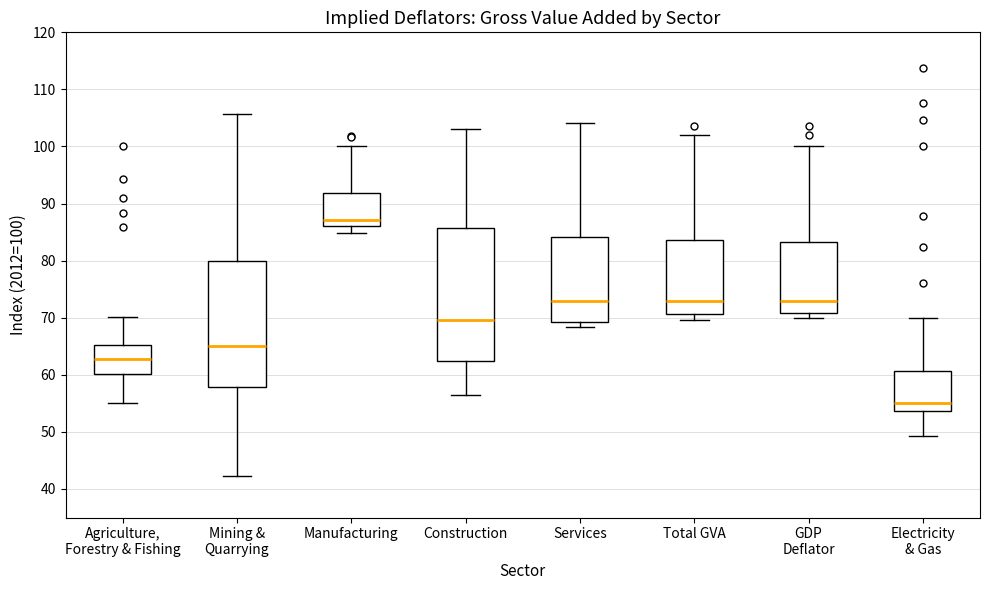

Which box is the tallest, from its lower edge to its upper edge?

Construction